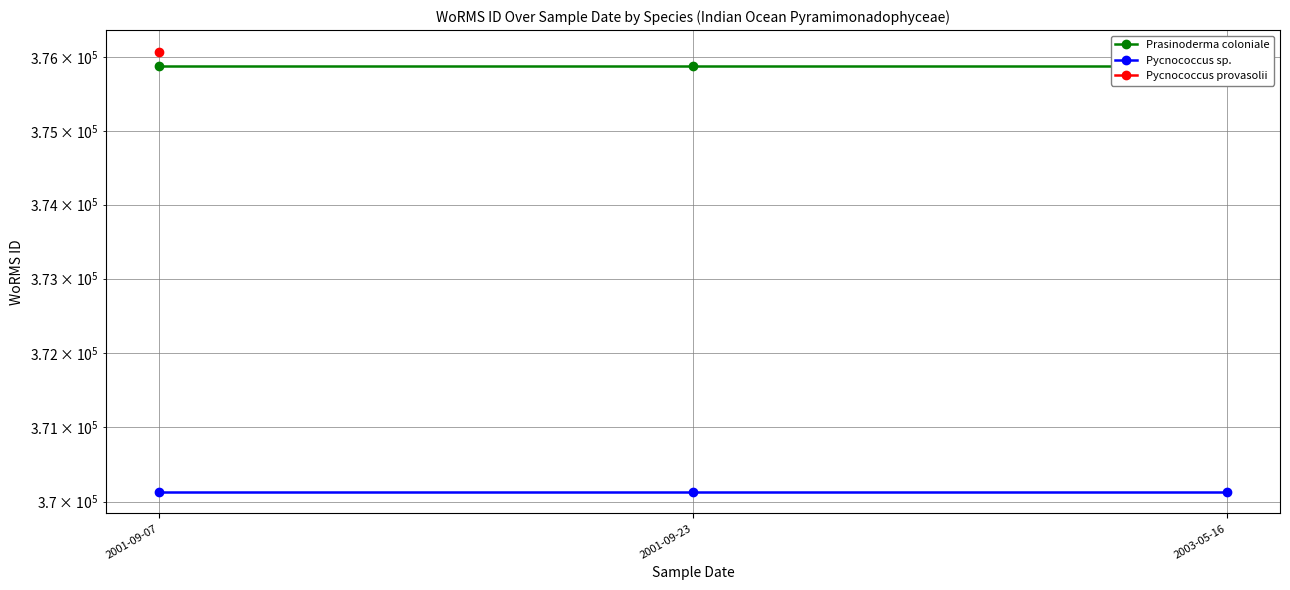

Is it true that Pycnococcus sp. equals 198601 at 2001-09-23?

False